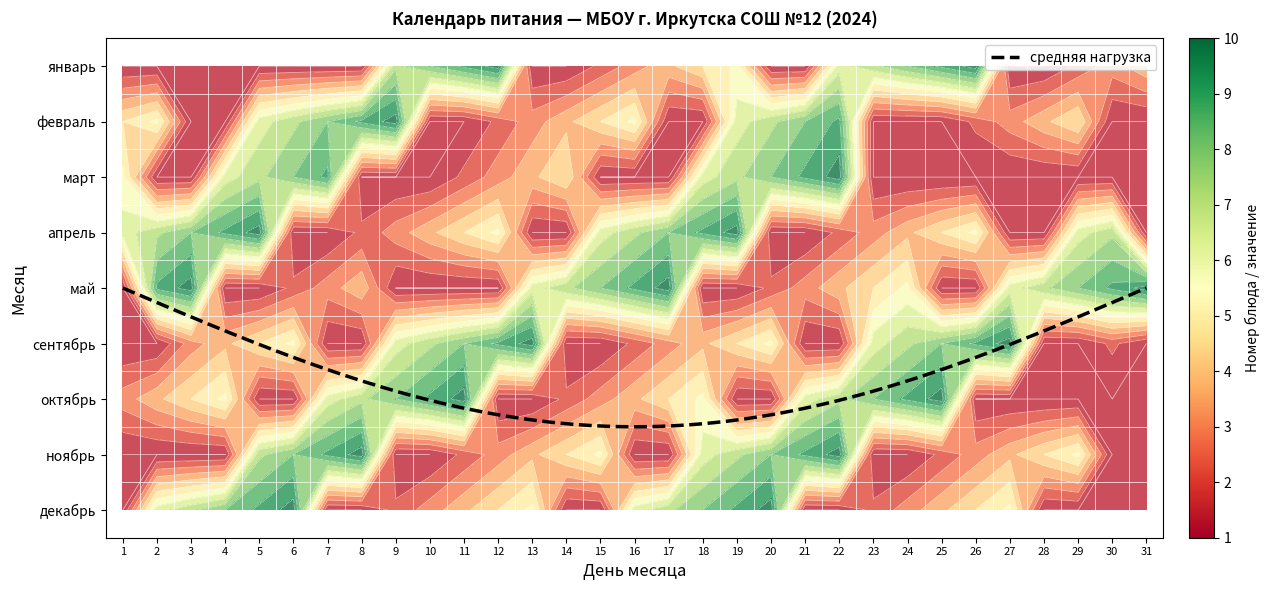

Which series has the largest total across all categories?

апрель